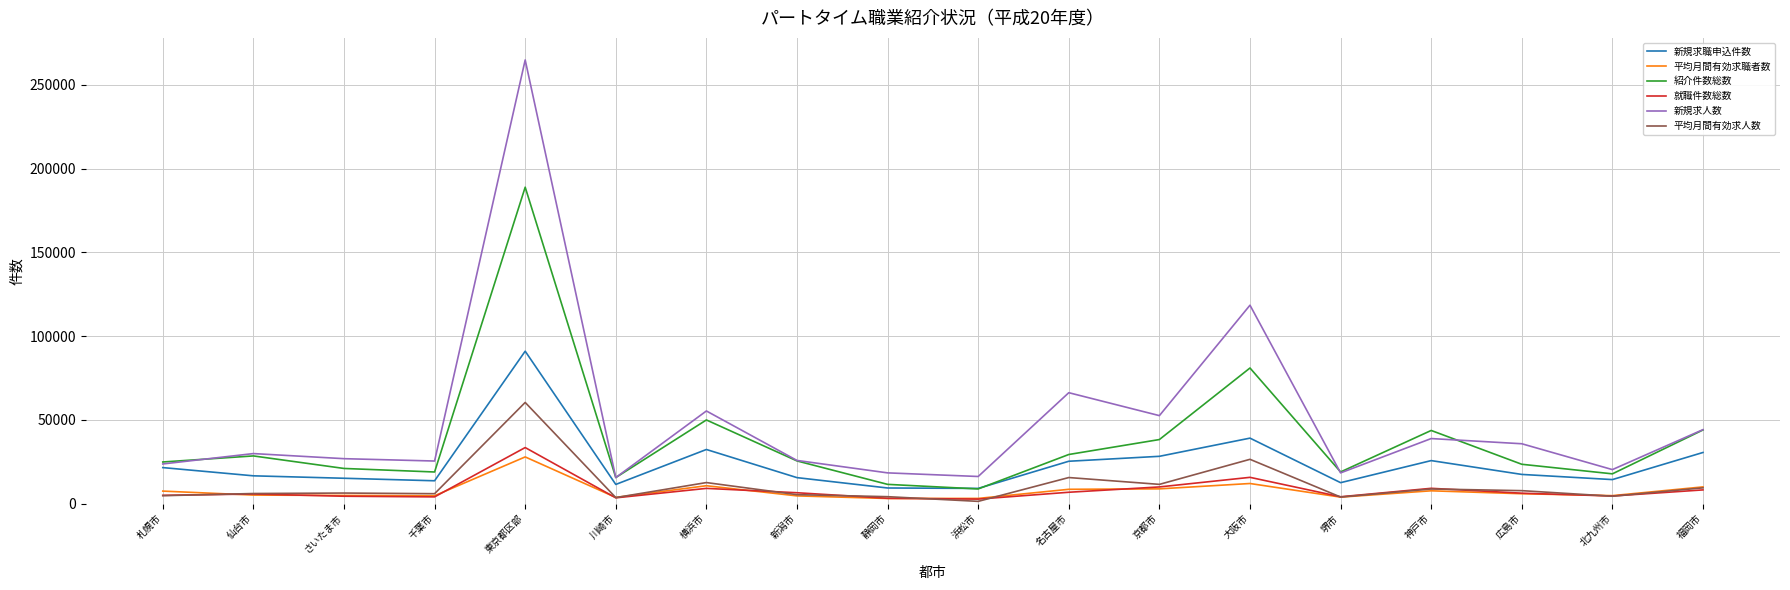

How many series are shown in this chart?

6